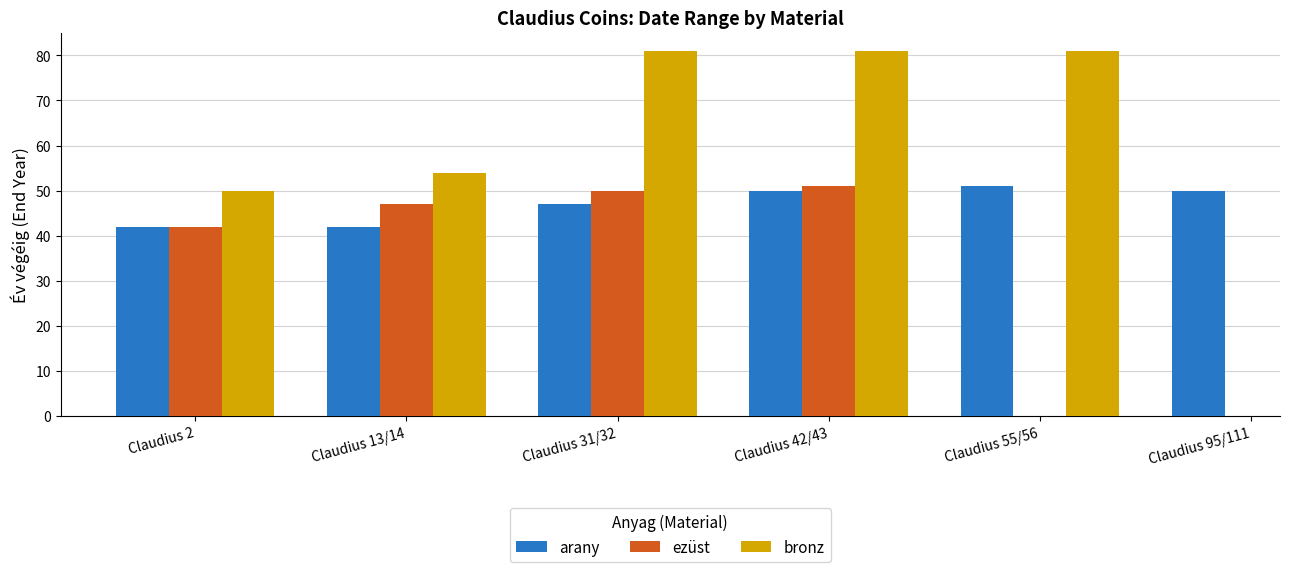

Which category has the lowest value across all series?

Claudius 2